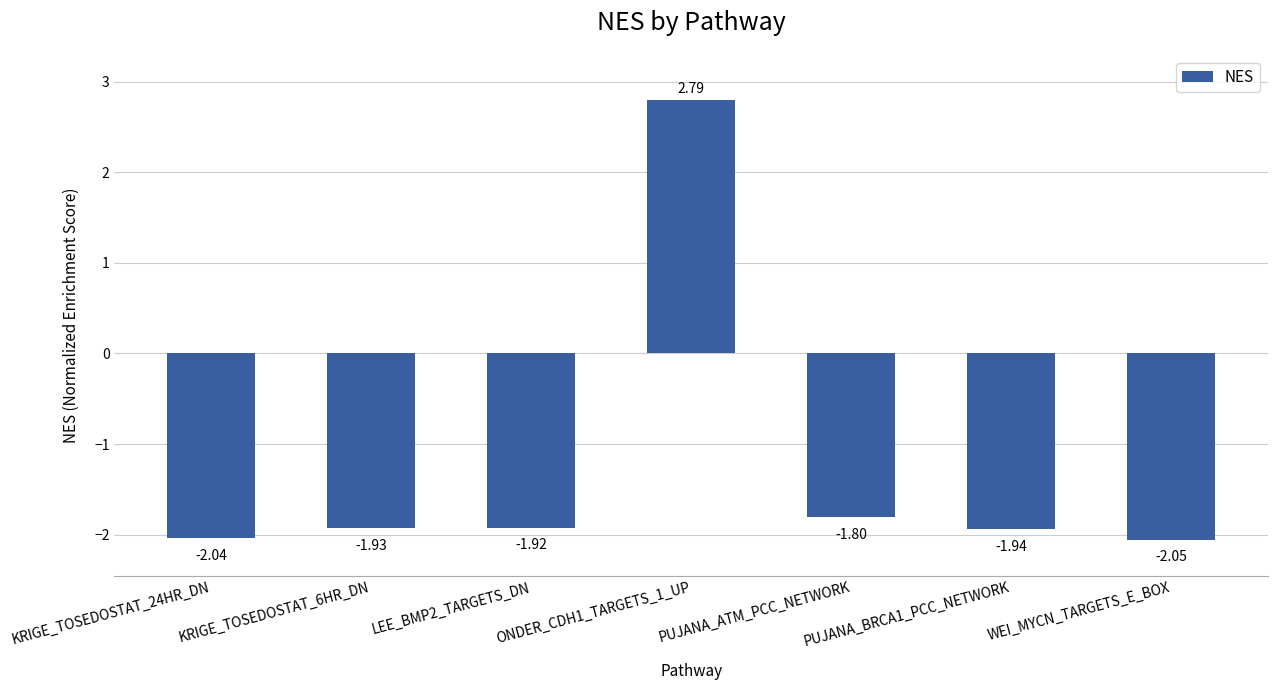

What is the maximum value shown in the chart?

2.8